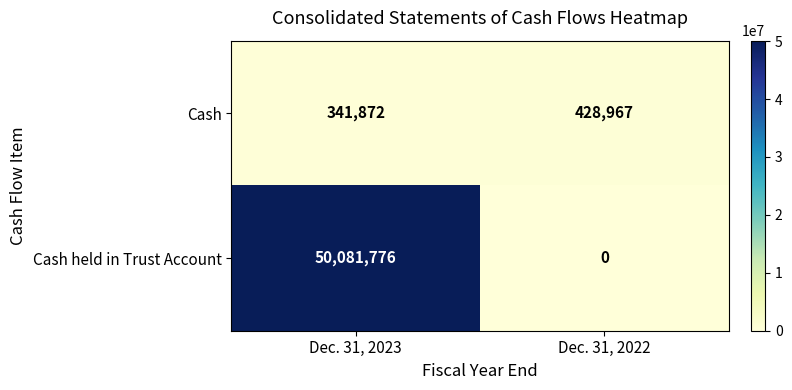

What is the maximum value shown in the chart?

50081776